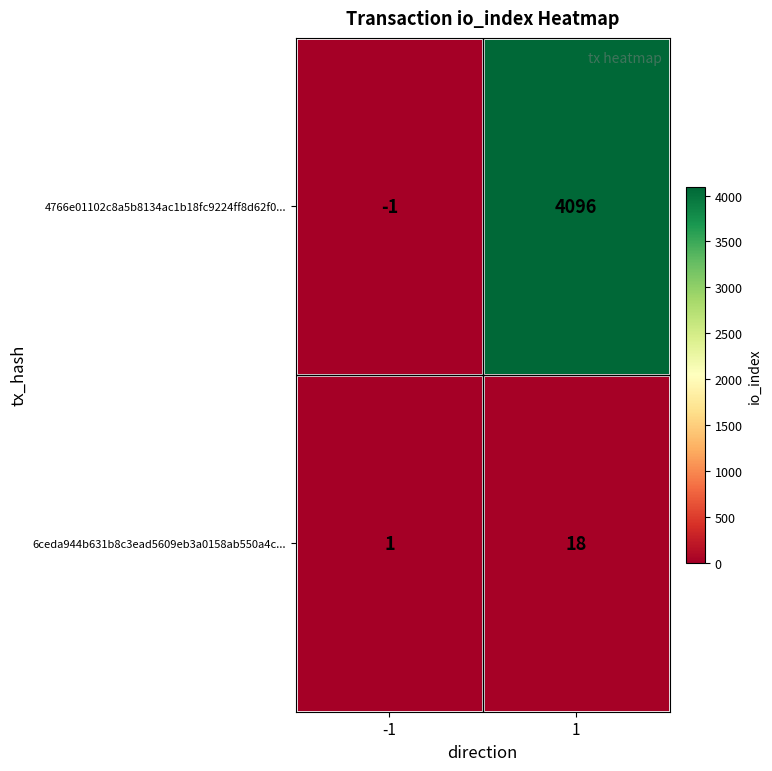

What is the maximum value shown in the chart?

4096